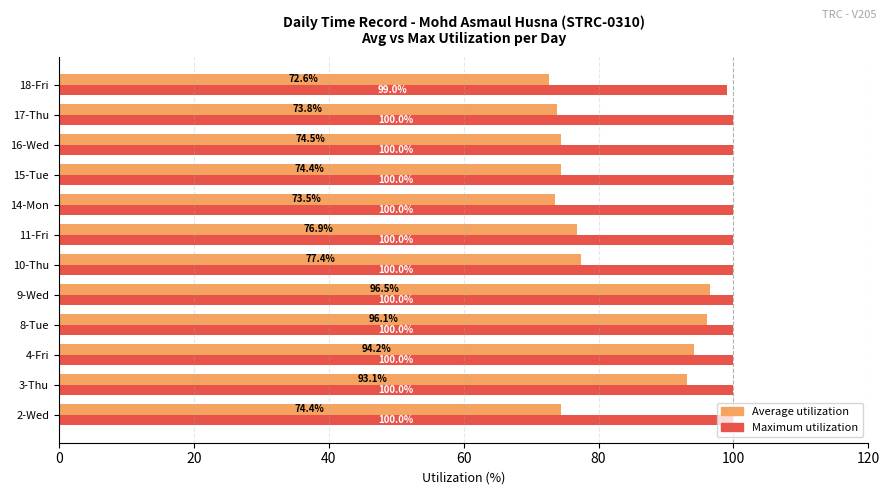

Where is Maximum utilization nearest to the value 99?

18-Fri